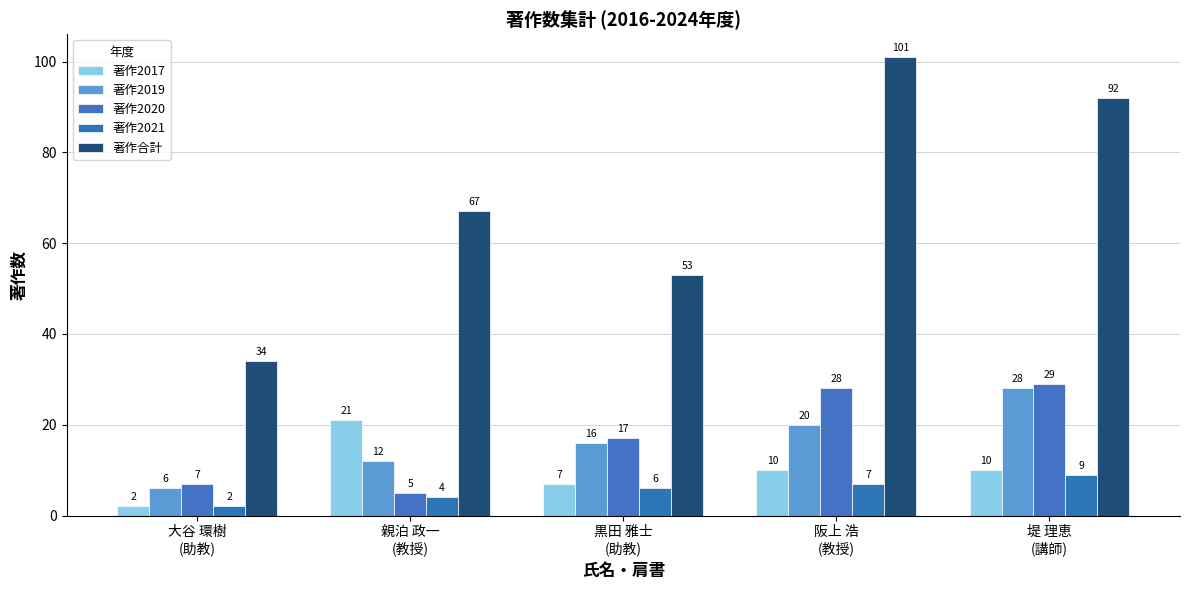

What is the label of the 5th bar from the right?

大谷 環樹
(助教)